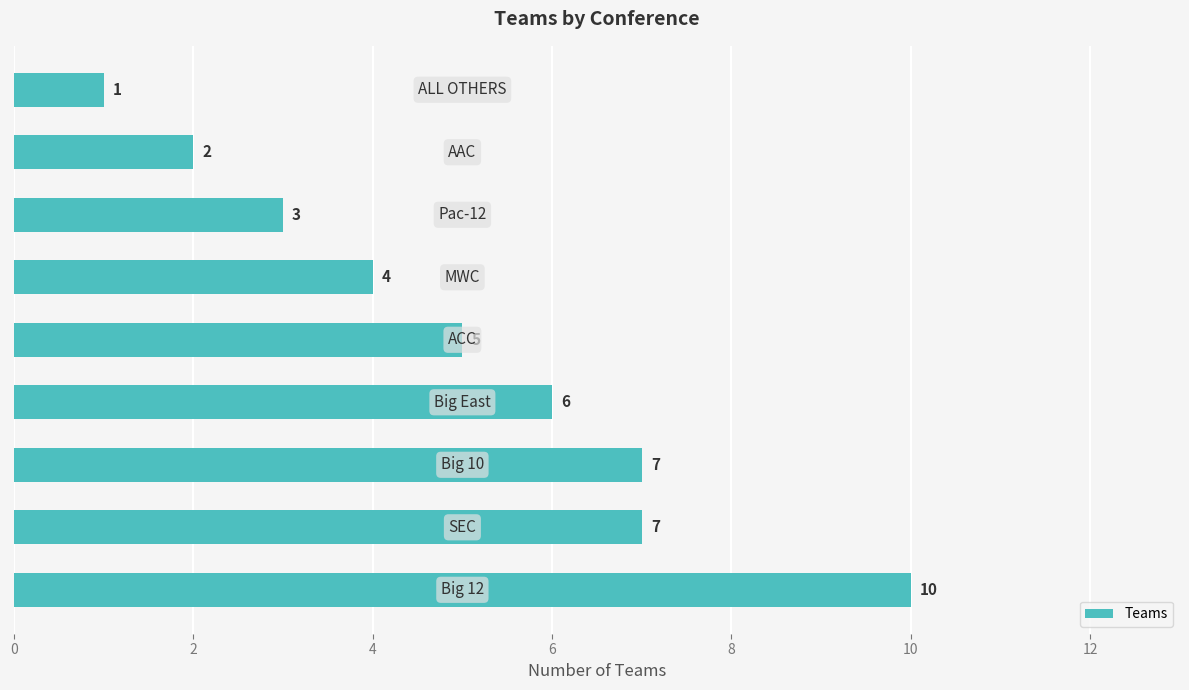

Count the number of data series in this chart.

1